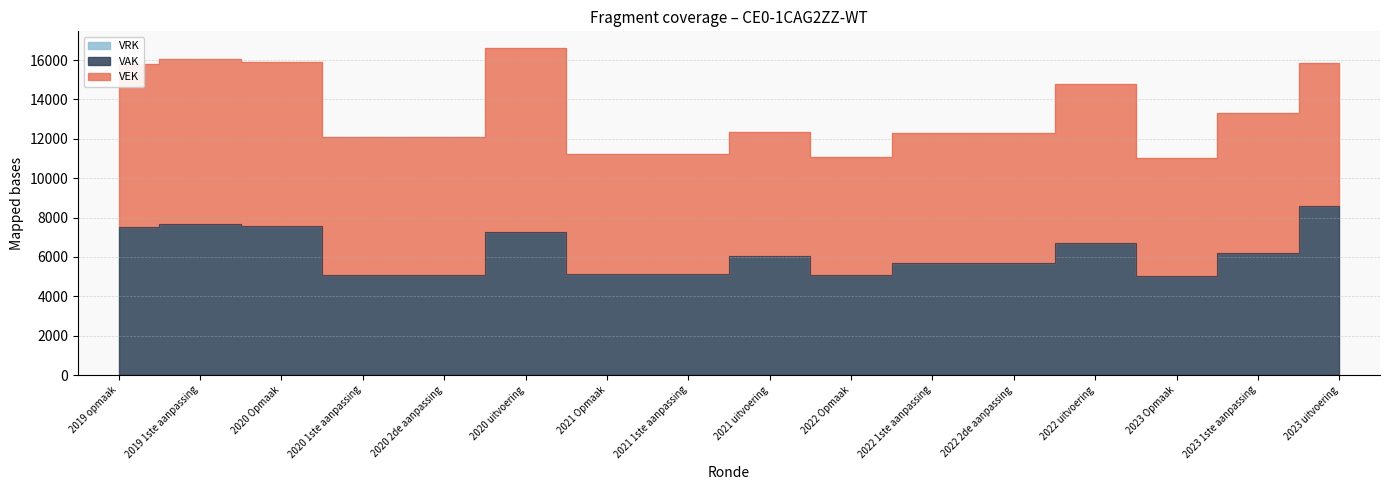

Rank the series by their maximum value, from lowest to highest.

VRK, VAK, VEK